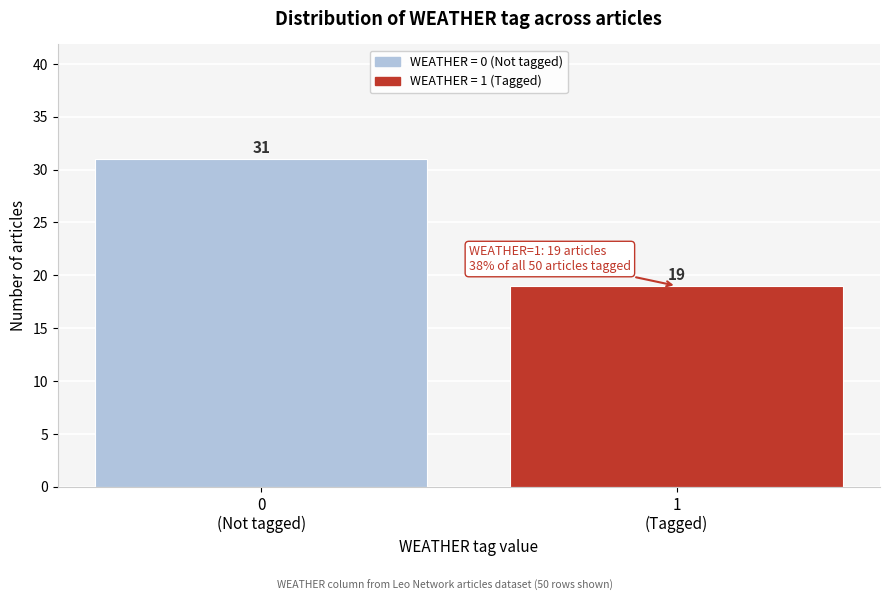

Reading right to left, what are all the values shown in this chart?

19	31